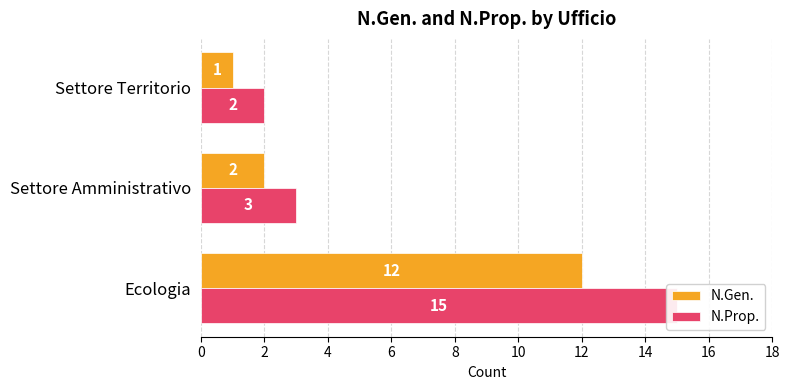

Which series has the widest spread of values?

N.Prop.